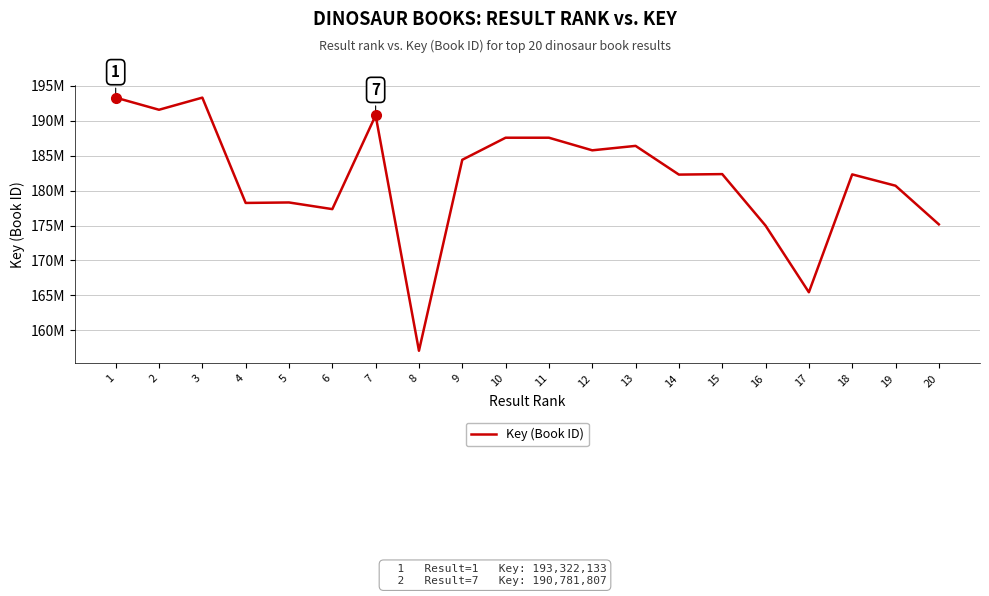

Does the chart have visible grid lines?

Yes